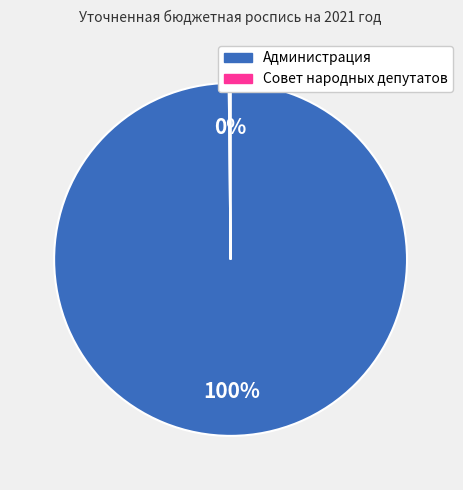

To the nearest percent, what is the average slice percentage?

50%